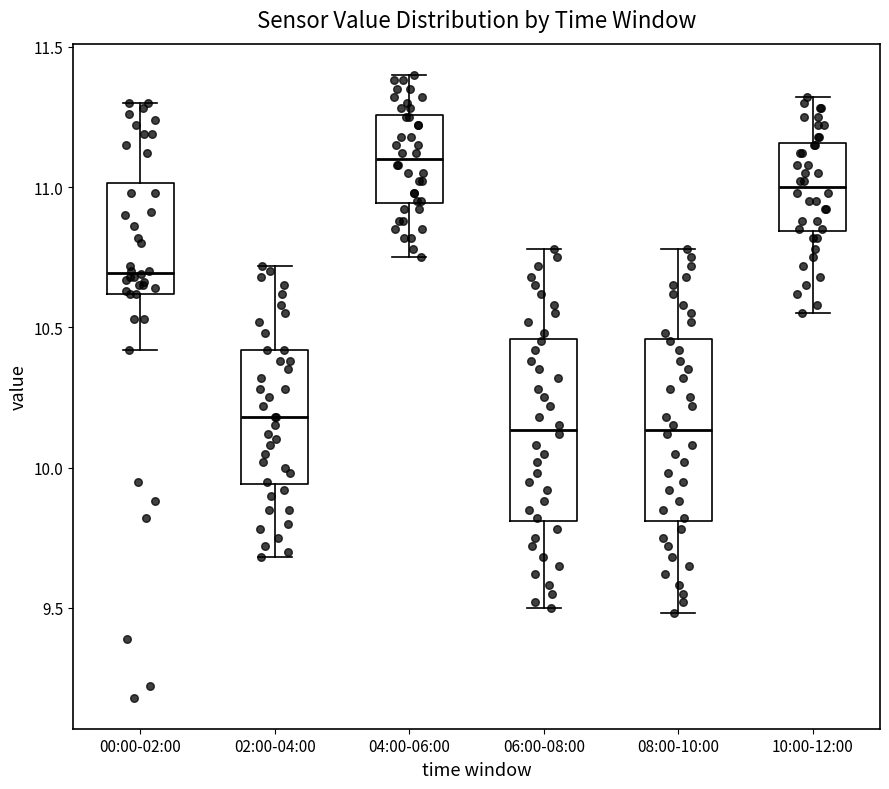

Where does the upper whisker of the box for 10:00-12:00 end on the y-axis? The values are not printed on the chart, so give them approximately, as read against the axis.

11.30